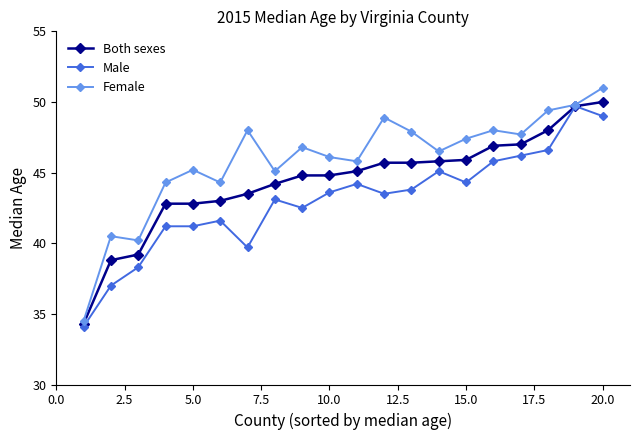

Rank the series by their average value, from highest to lowest.

Female, Both sexes, Male